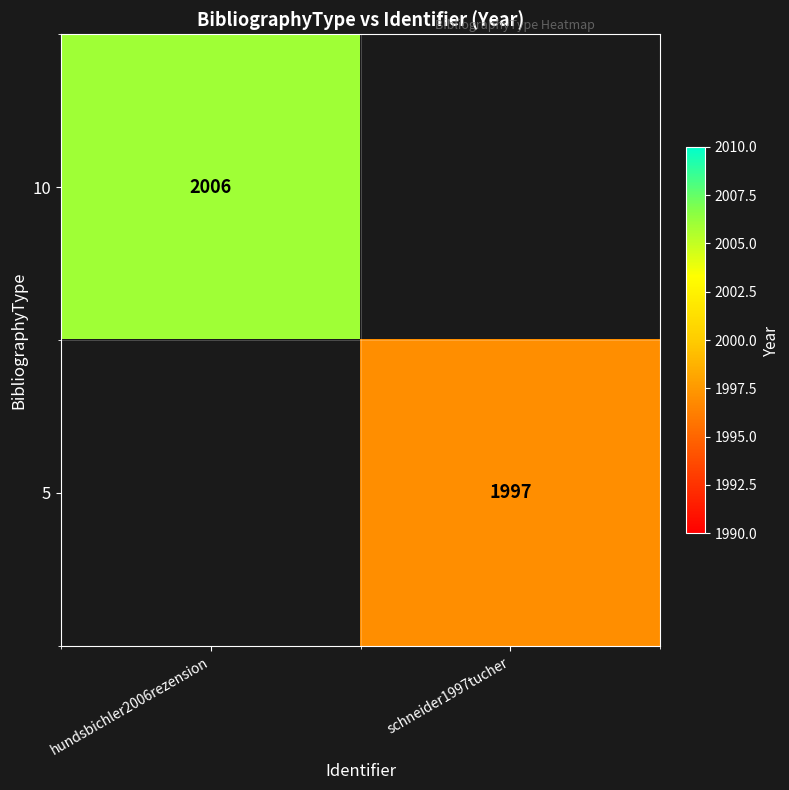

The value of 10 at hundsbichler2006rezension is 2006. True or false?

True